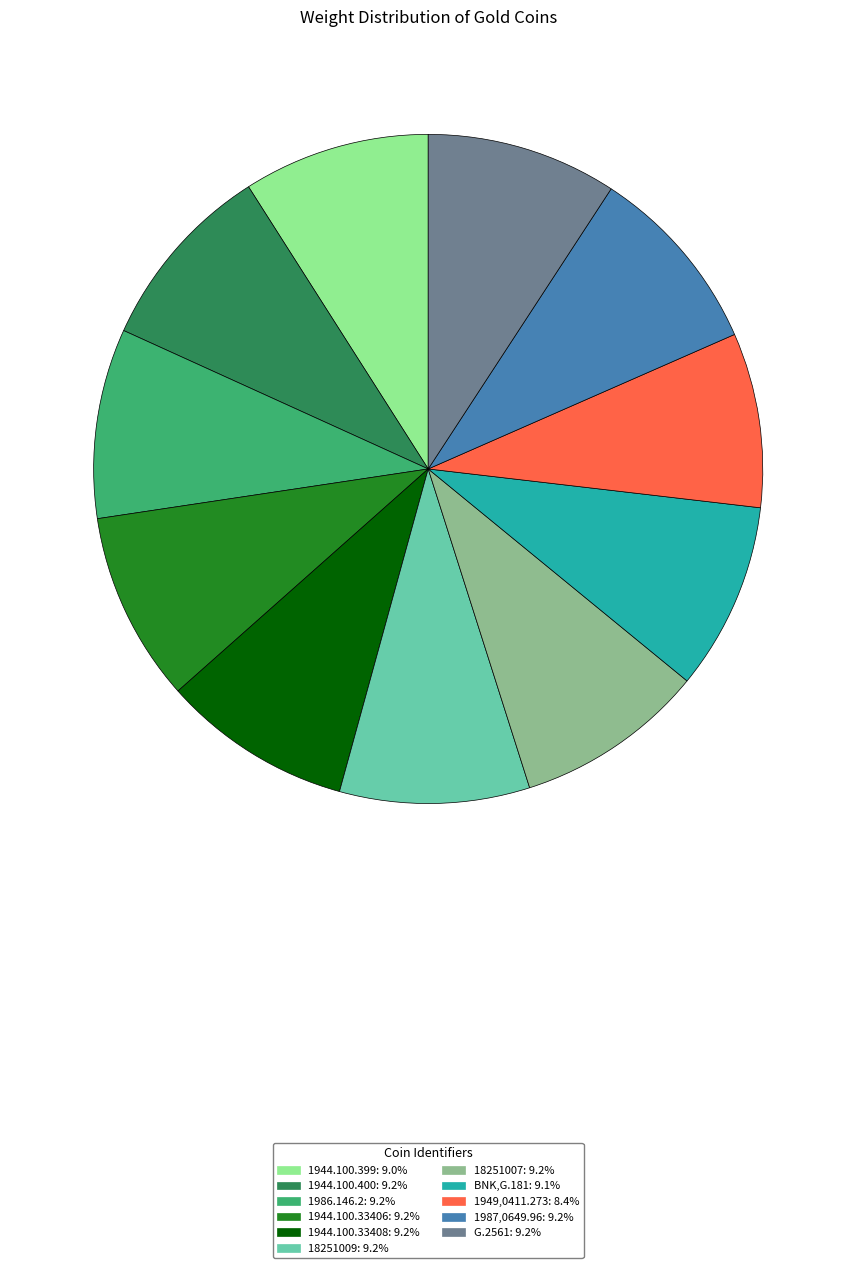

Combined, do G.2561 and BNK,G.181 account for over 50%?

No